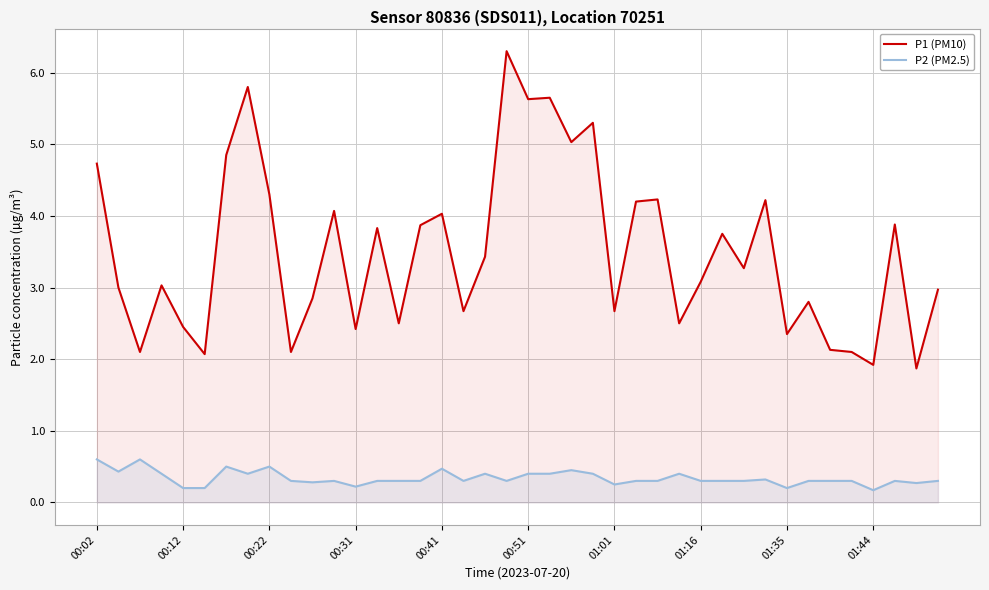

List the series in order of their overall mean, highest first.

P1 (PM10), P2 (PM2.5)